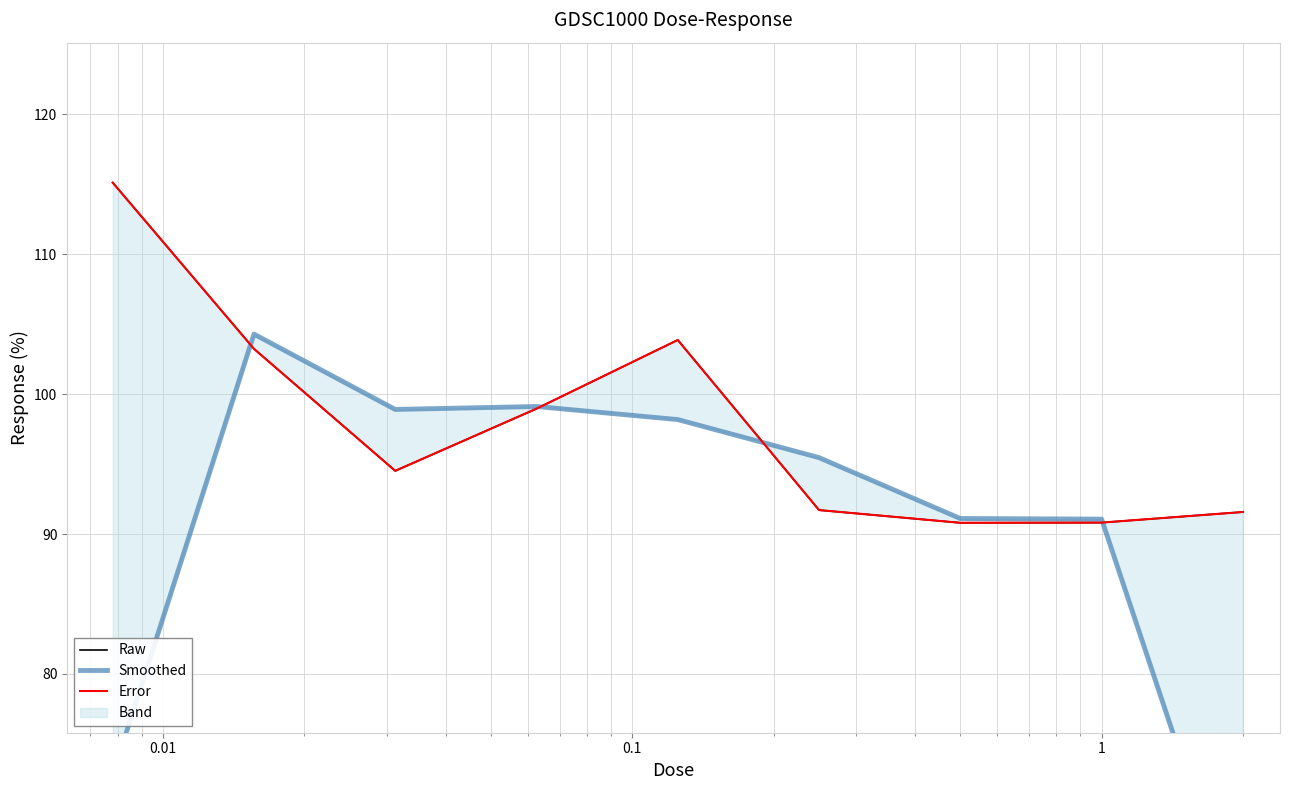

What is the difference between the highest and lowest values at 1?

0.2